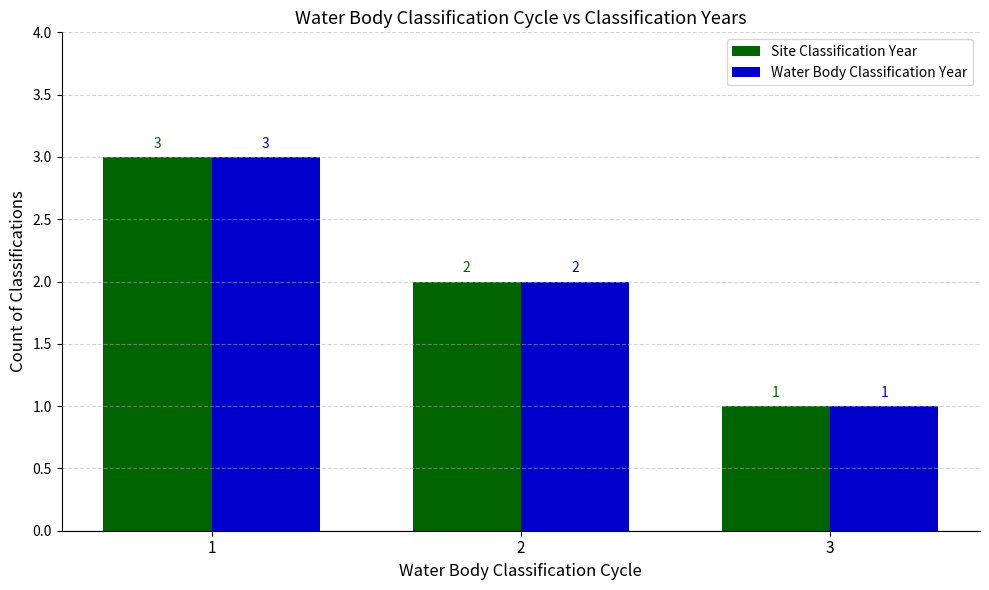

The value of Site Classification Year at 1 is 3. True or false?

True